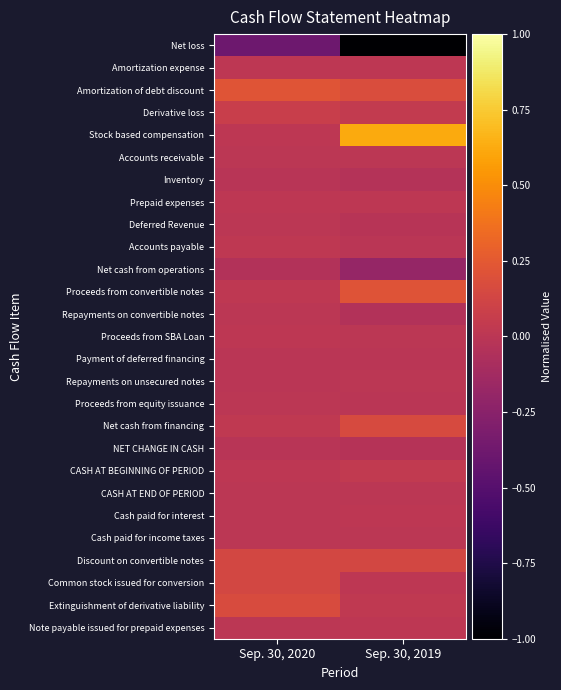

Which has a higher value, Sep. 30, 2020 or Sep. 30, 2019?

Sep. 30, 2020